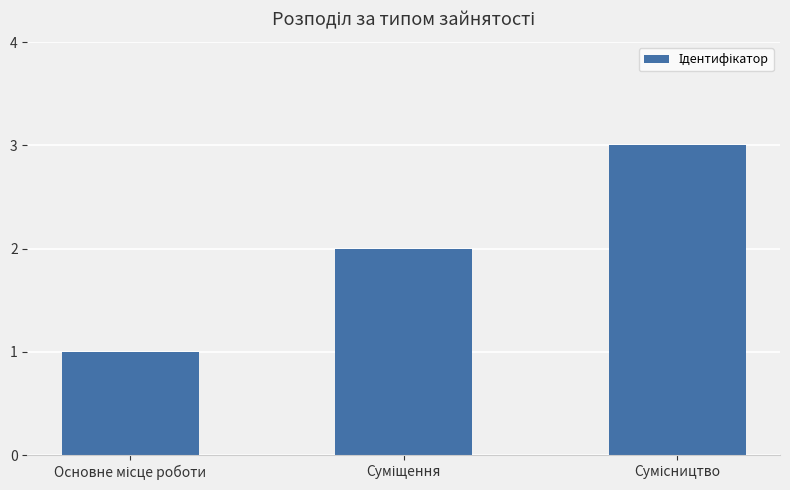

Count the values in the range 1 to 3.

3